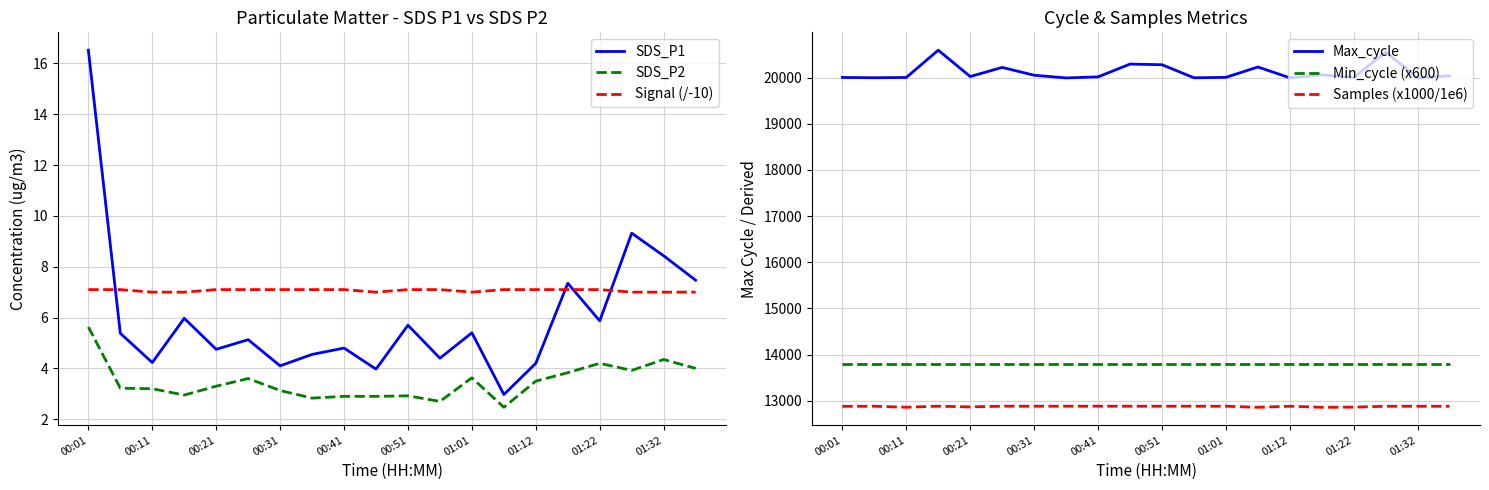

At which label does SDS_P1 first exceed 5?

00:01